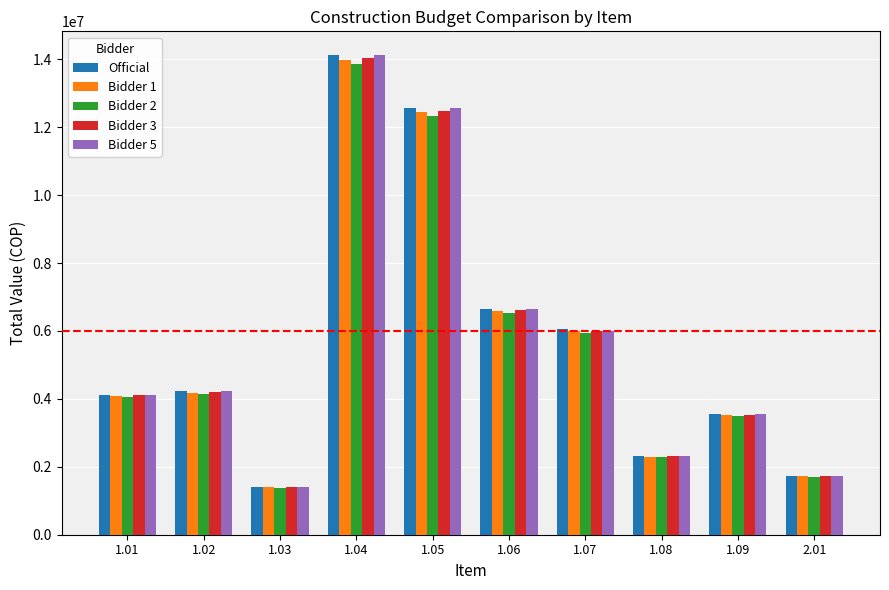

What is the spread (max minus min) of values at 1.05?

225176